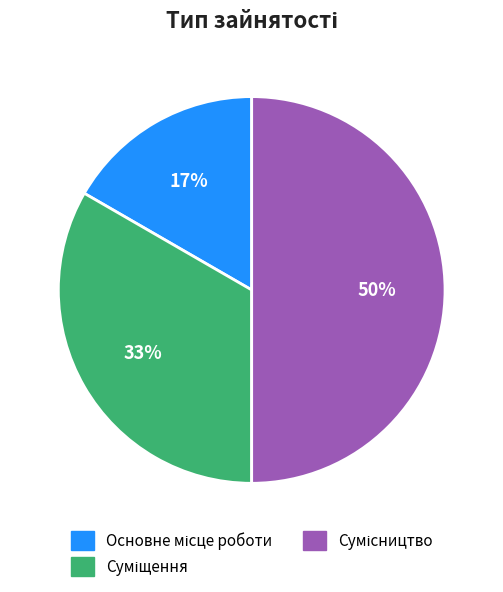

To the nearest percent, what is the average slice percentage?

33%